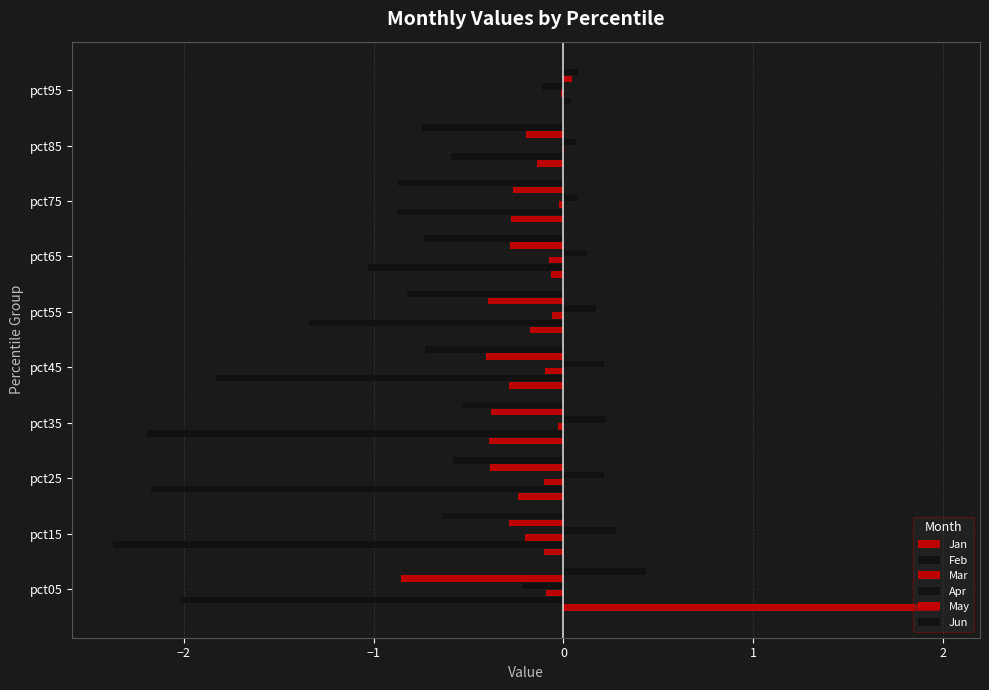

How many values in Apr are above zero?

8